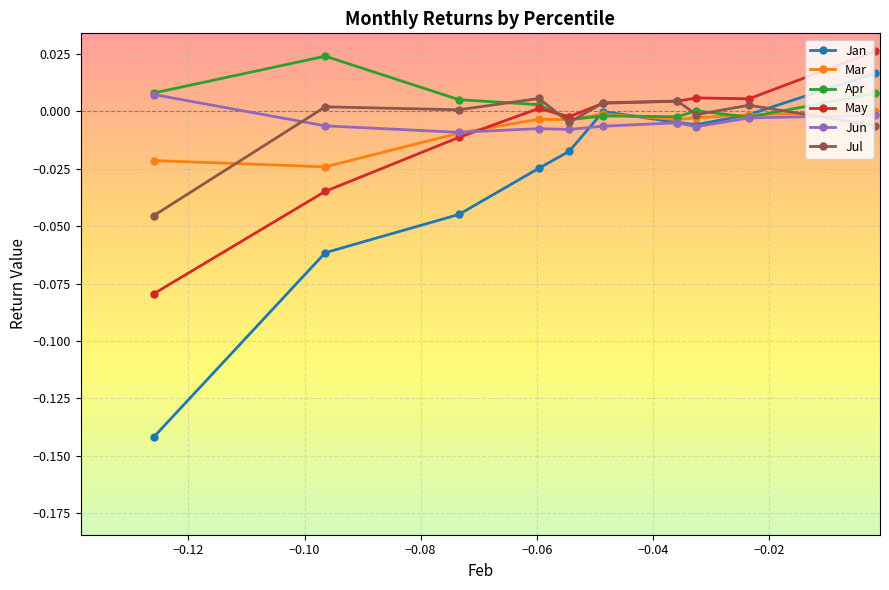

Reading left to right, transcribe all the data shown in this chart.

Jan: 0.0	-0.0	-0.0	-0.0	-0.0	-0.0	-0.0	-0.0	-0.1	-0.1
Mar: 0.0	-0.0	-0.0	-0.0	-0.0	-0.0	-0.0	-0.0	-0.0	-0.0
Apr: 0.0	-0.0	0.0	-0.0	-0.0	-0.0	0.0	0.0	0.0	0.0
May: 0.0	0.0	0.0	0.0	0.0	-0.0	0.0	-0.0	-0.0	-0.1
Jun: -0.0	-0.0	-0.0	-0.0	-0.0	-0.0	-0.0	-0.0	-0.0	0.0
Jul: -0.0	0.0	-0.0	0.0	0.0	-0.0	0.0	0.0	0.0	-0.0